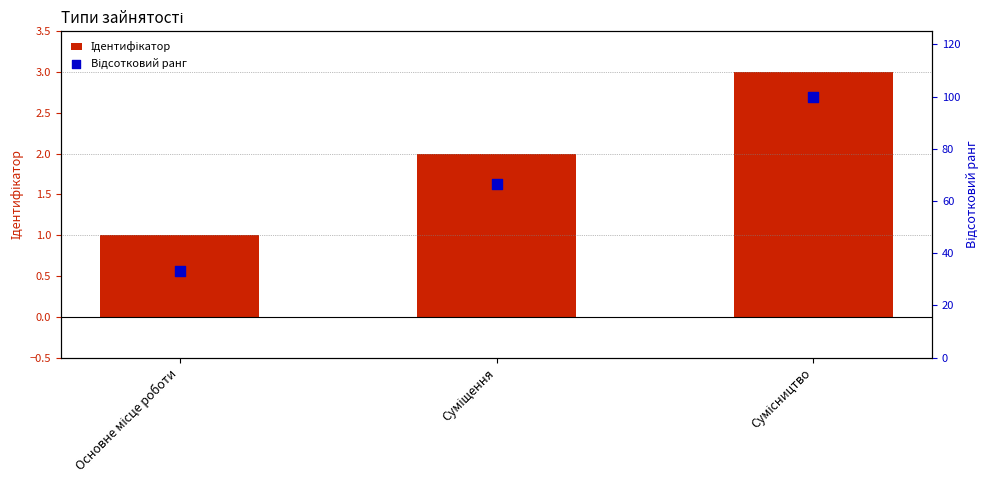

What are all the series names shown in the legend?

Ідентифікатор, Відсотковий ранг